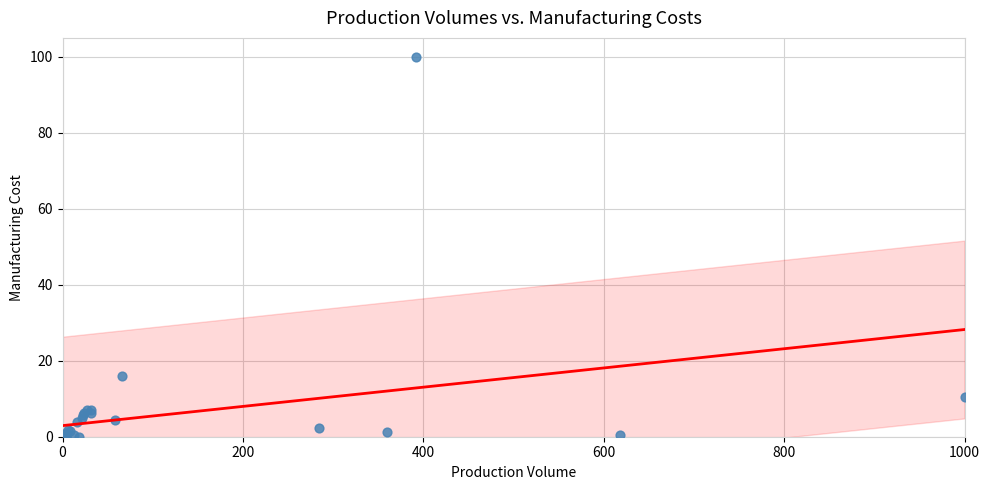

What Y value in the scatter plot is closest to 50?

16.1